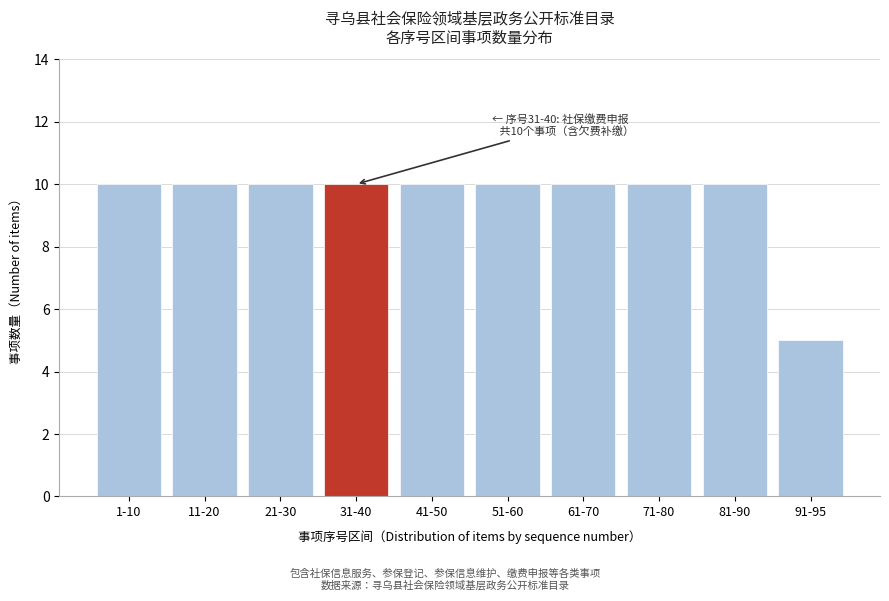

Reading left to right, extract all data points from this chart.

1-10=10	11-20=10	21-30=10	31-40=10	41-50=10	51-60=10	61-70=10	71-80=10	81-90=10	91-95=5